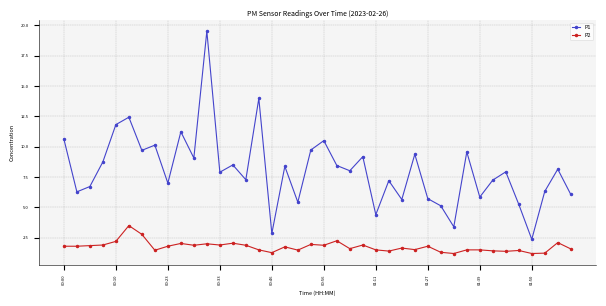

True or false: P1 has more than 2 interior local peaks.

True